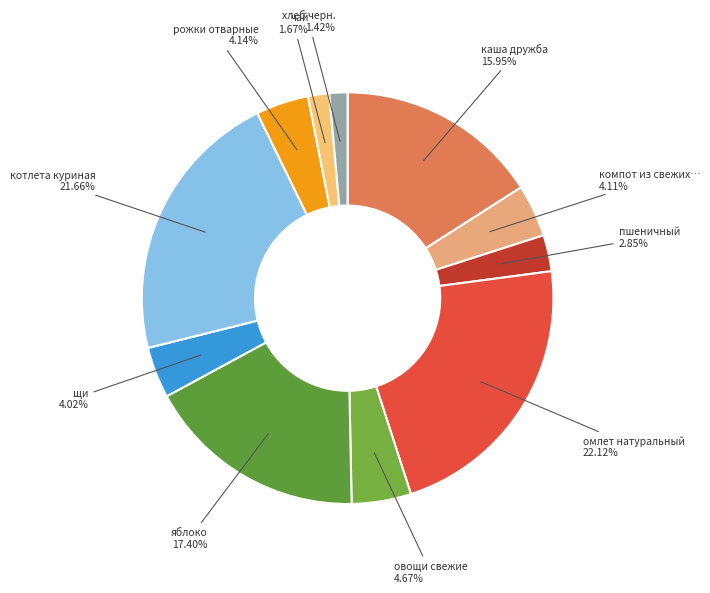

Rank the categories by value from lowest to highest.

хлеб черн., чай, пшеничный, щи, компот из свежих фруктов, рожки отварные, овощи свежие, каша дружба, яблоко, котлета куриная, омлет натуральный